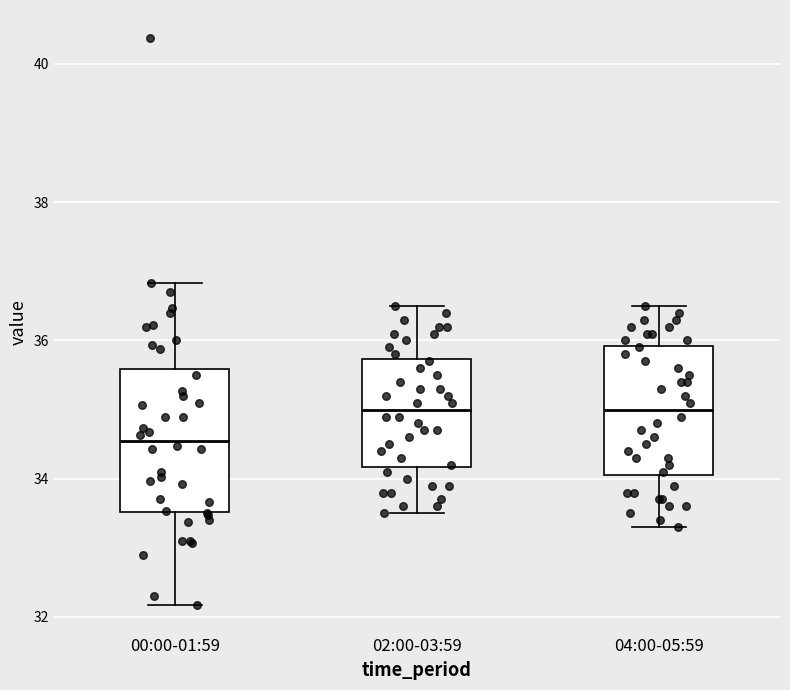

Where is the upper edge of the box for 02:00-03:59 on the y-axis? The values are not printed on the chart, so give them approximately, as read against the axis.

35.8